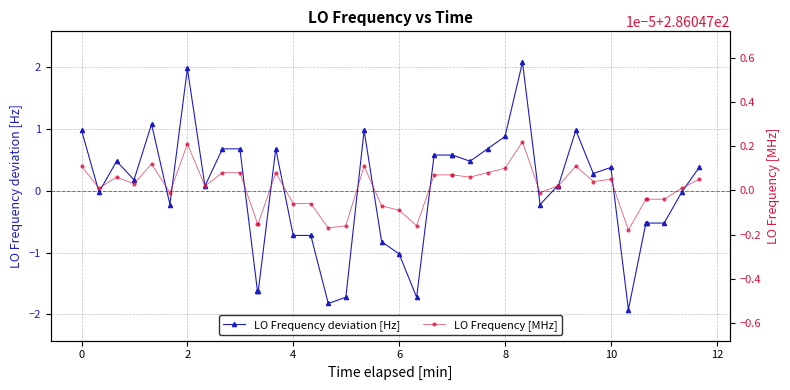

True or false: LO Frequency deviation [Hz] and LO Frequency [MHz] cross at least once.

False